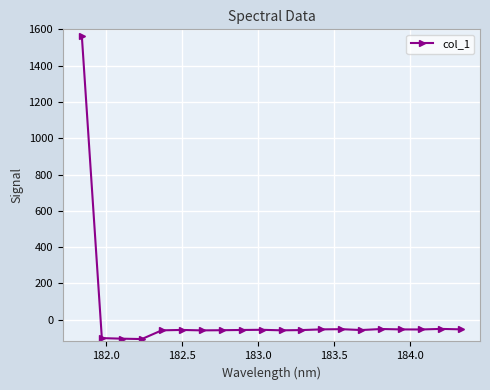

Does the chart have visible grid lines?

Yes